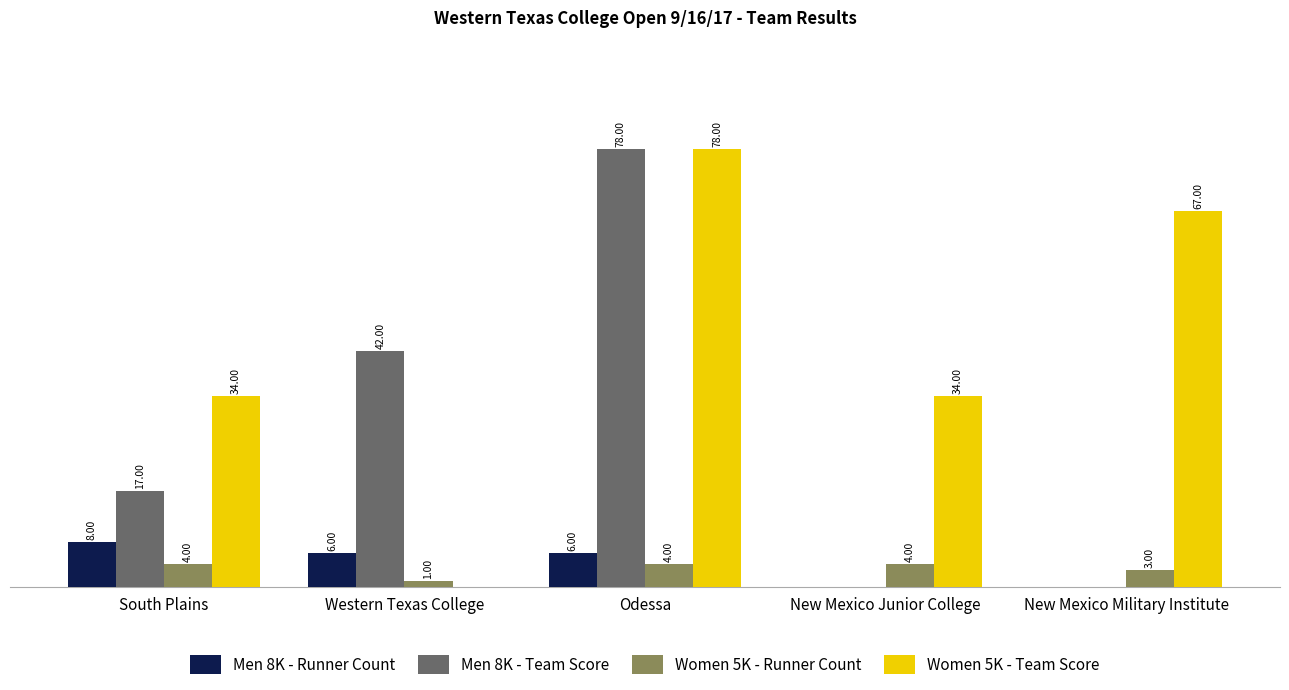

Where does the Men 8K - Runner Count series first go above 6?

South Plains